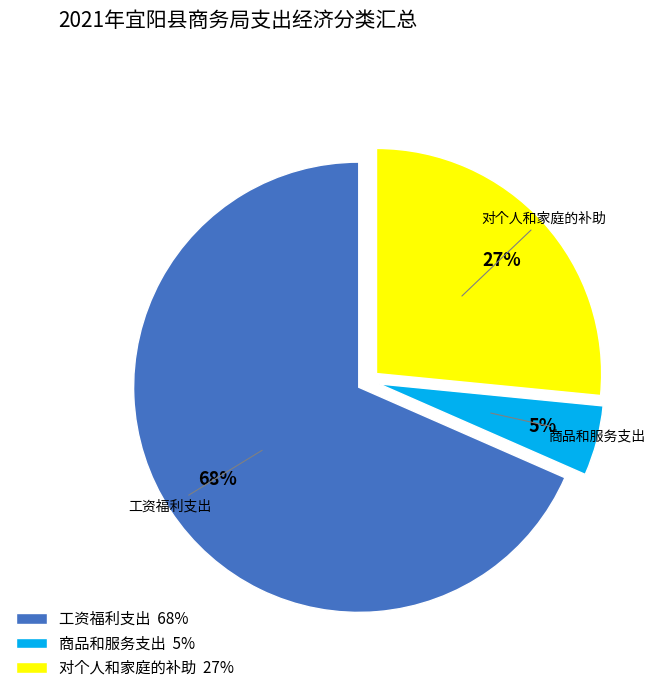

Between 工资福利支出 and 商品和服务支出, which is larger?

工资福利支出